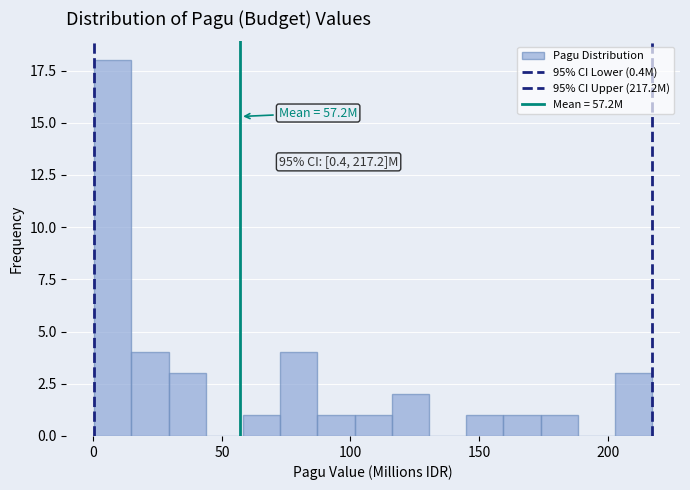

Read against the x-axis, roughly where is the centre of the tallest bar?

10